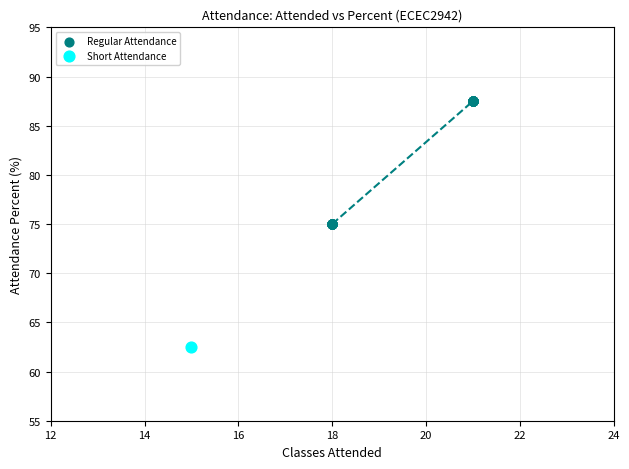

What are all the series names shown in the legend?

Regular Attendance, Short Attendance